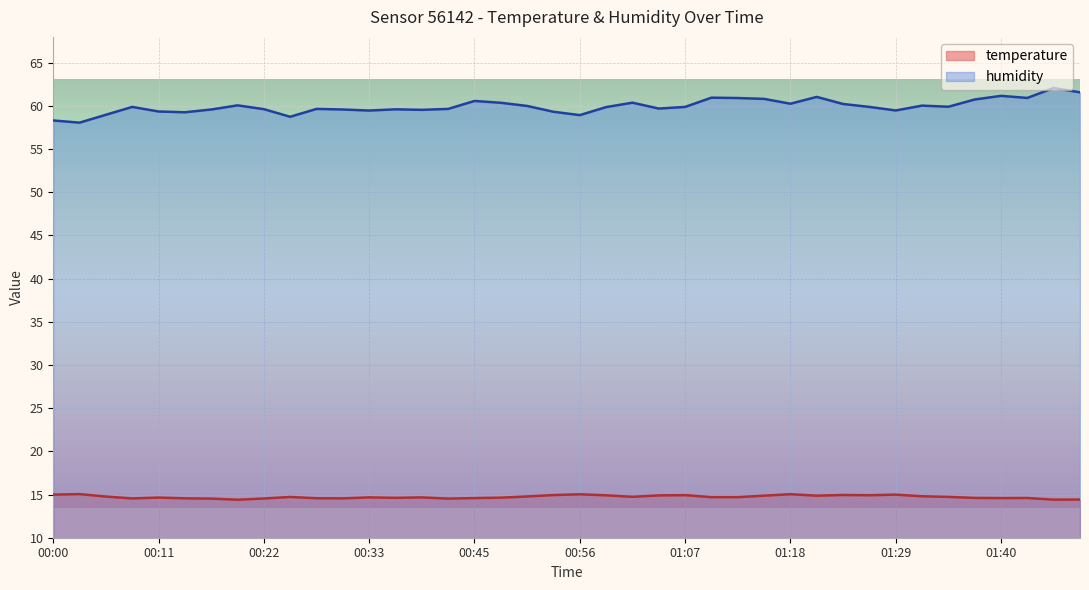

What is the maximum value shown in the chart?

62.1